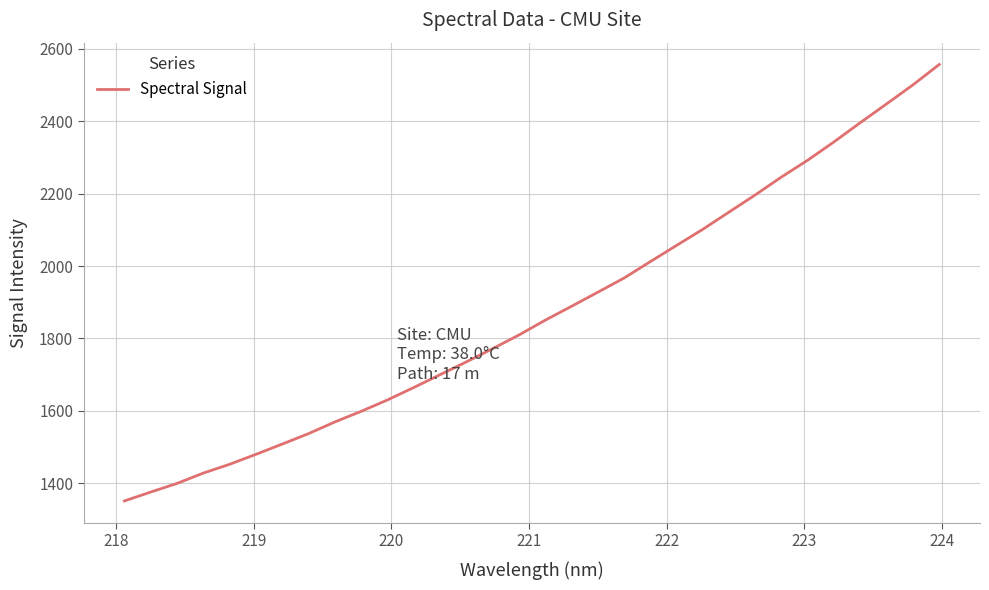

What is the difference between the maximum and second lowest values?

1179.9